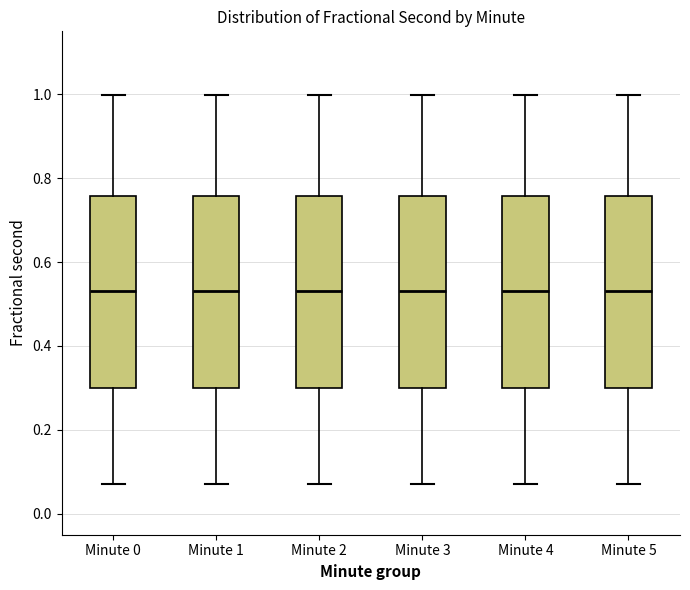

Reading left to right, transcribe this box plot: for each box, give where its median line is, the range the box spans, and where its two whiskers end, as read against the y-axis. The values are not printed on the chart, so give them approximately, as read against the axis.

Minute 0: median 0.54, box 0.30 to 0.76, whiskers 0.08 to 1.00
Minute 1: median 0.54, box 0.30 to 0.76, whiskers 0.08 to 1.00
Minute 2: median 0.54, box 0.30 to 0.76, whiskers 0.08 to 1.00
Minute 3: median 0.54, box 0.30 to 0.76, whiskers 0.08 to 1.00
Minute 4: median 0.54, box 0.30 to 0.76, whiskers 0.08 to 1.00
Minute 5: median 0.54, box 0.30 to 0.76, whiskers 0.08 to 1.00